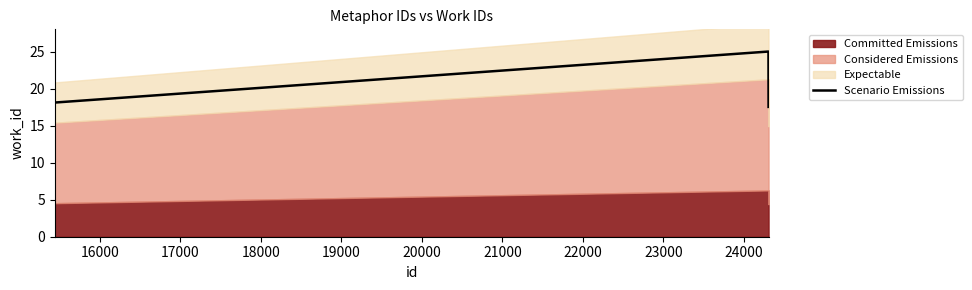

What is the lowest value of the Scenario Emissions series?

17.5